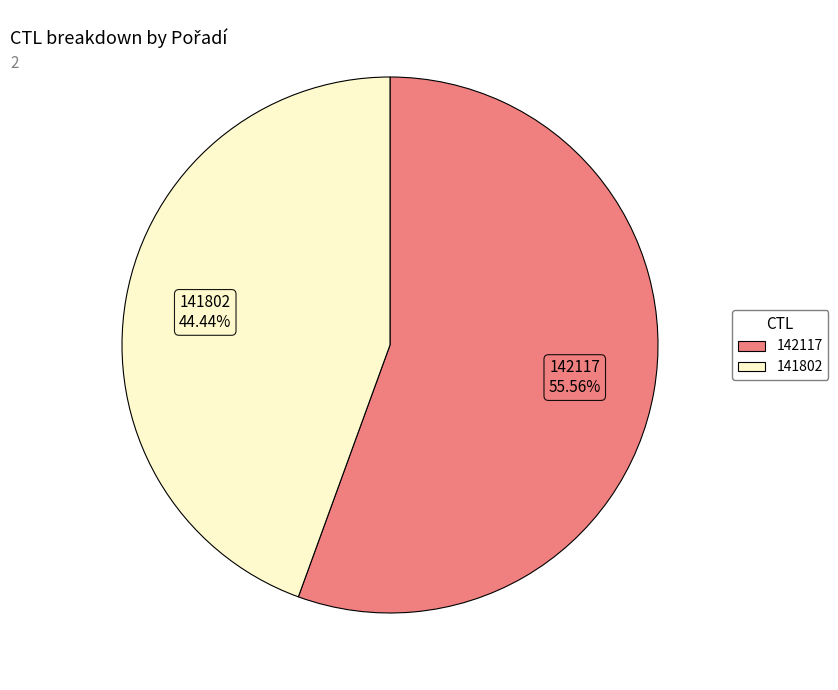

Count the number of slices in the pie.

2